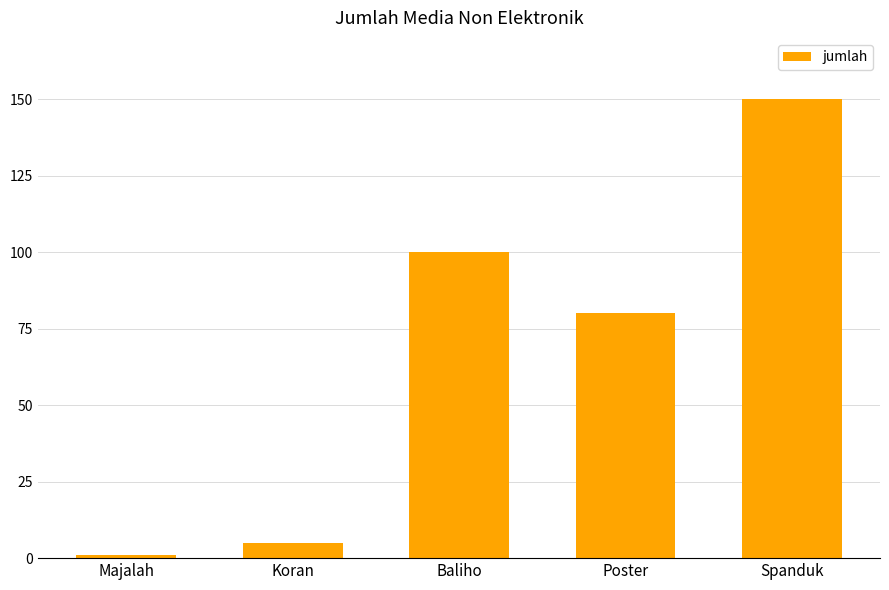

Reading left to right, list all the values displayed in this chart.

Majalah=1	Koran=5	Baliho=100	Poster=80	Spanduk=150